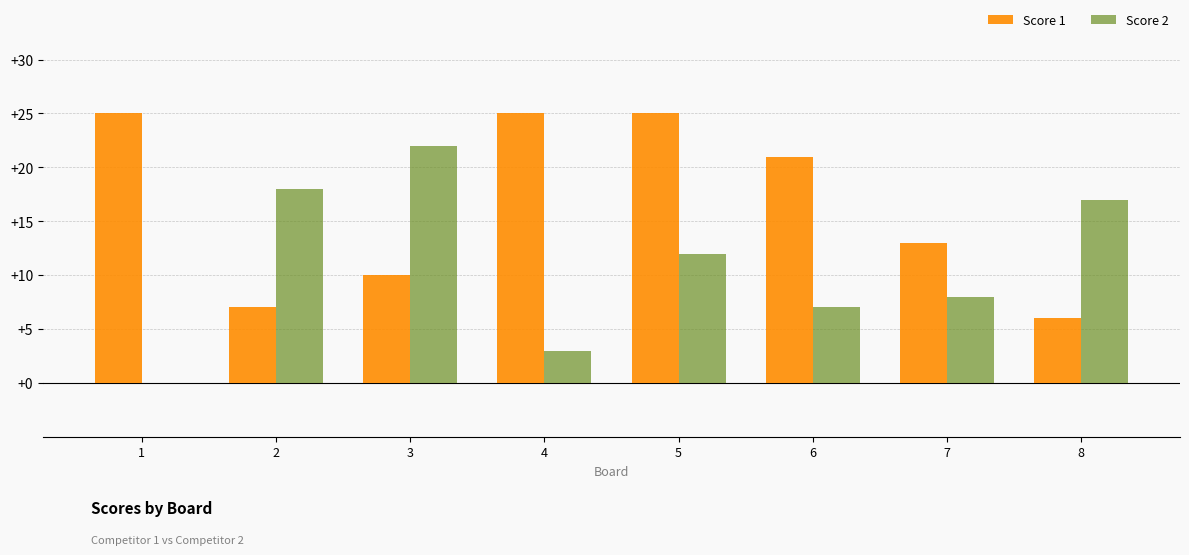

Which series has the largest total across all categories?

Score 1